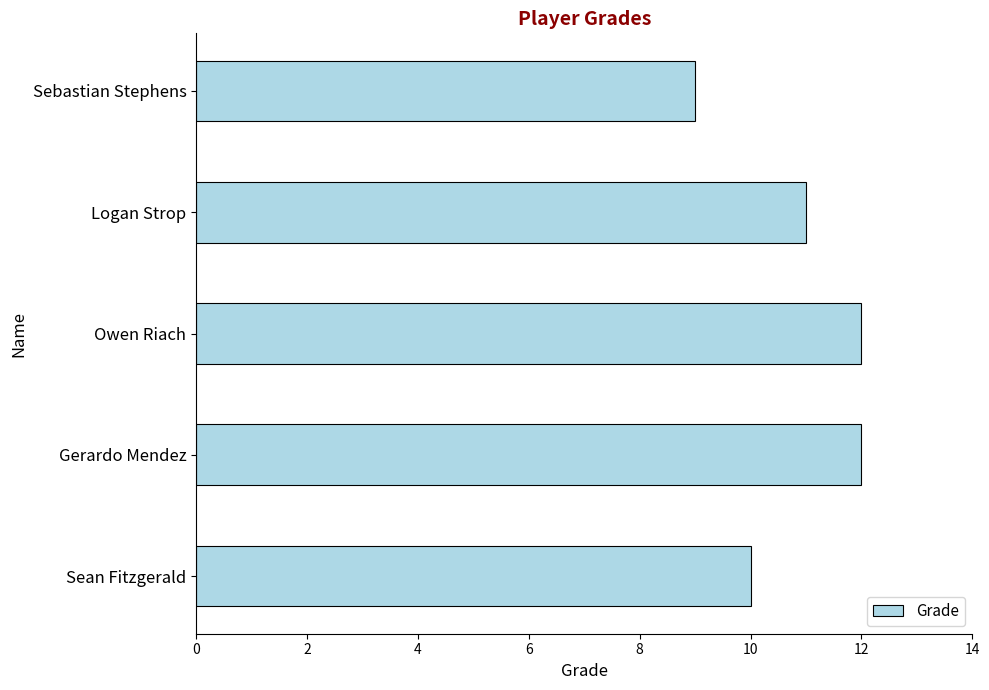

What is the sum of all values?

54